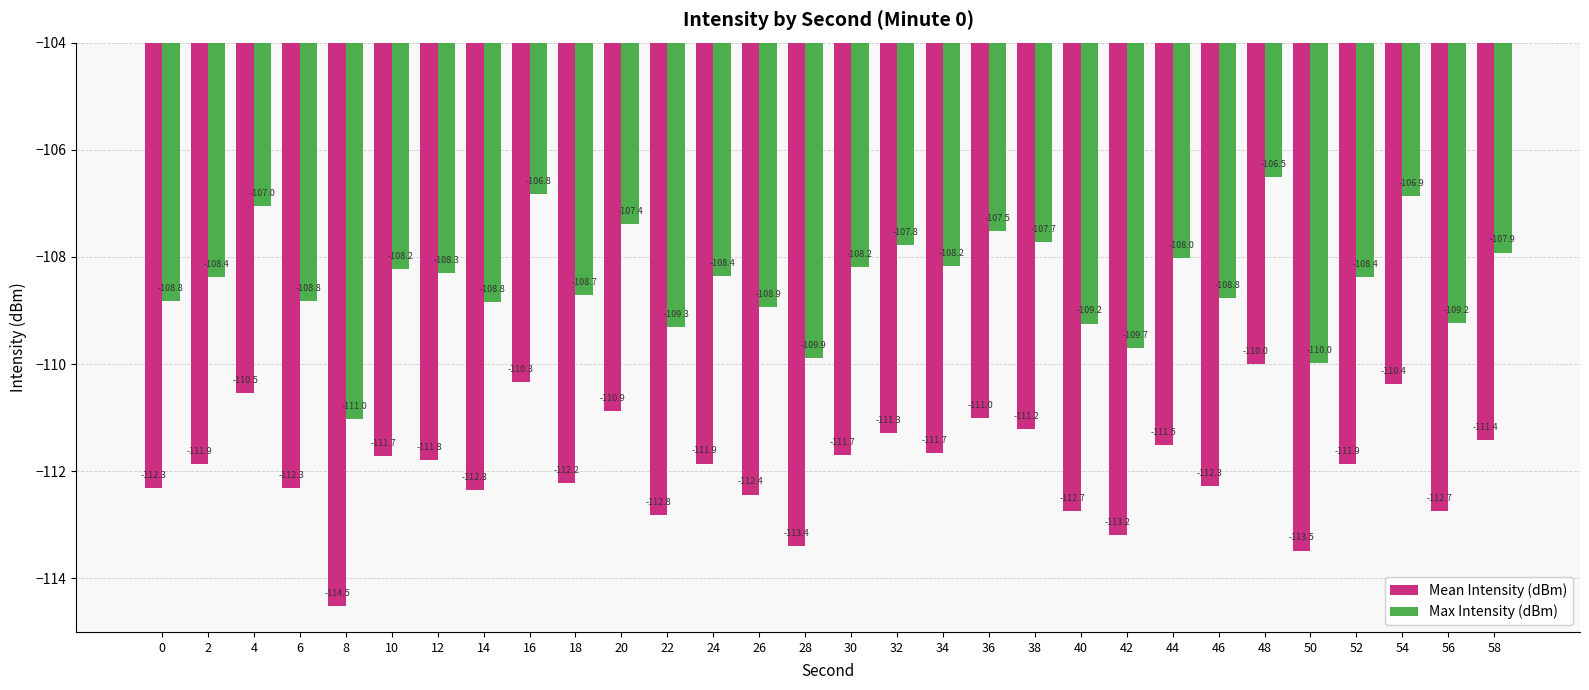

What is the minimum value shown in the chart?

-114.5